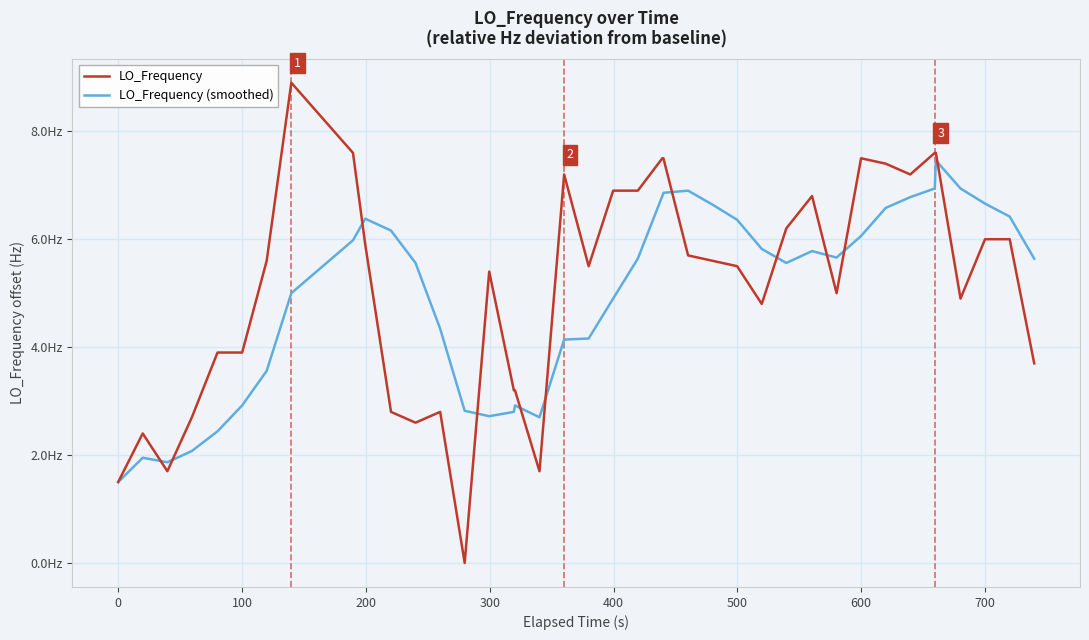

What are all the series names shown in the legend?

LO_Frequency, LO_Frequency (smoothed)